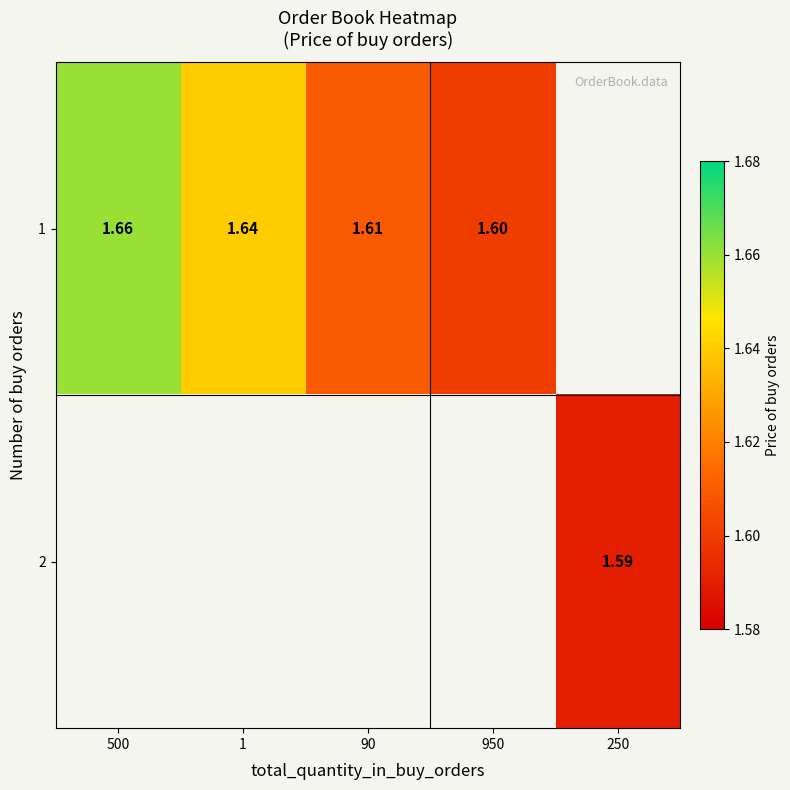

Rank the categories by 2 value from highest to lowest.

500, 1, 90, 950, 250